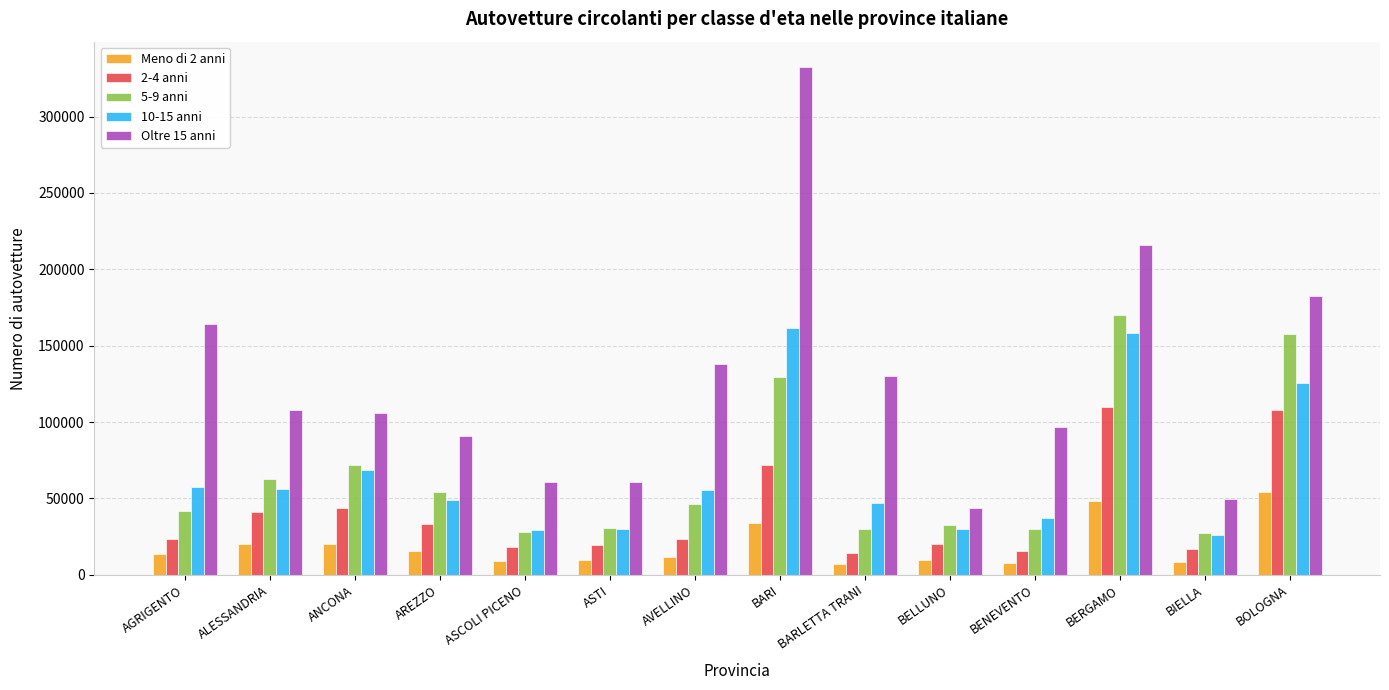

At which label is Meno di 2 anni closest to 30527?

BARI